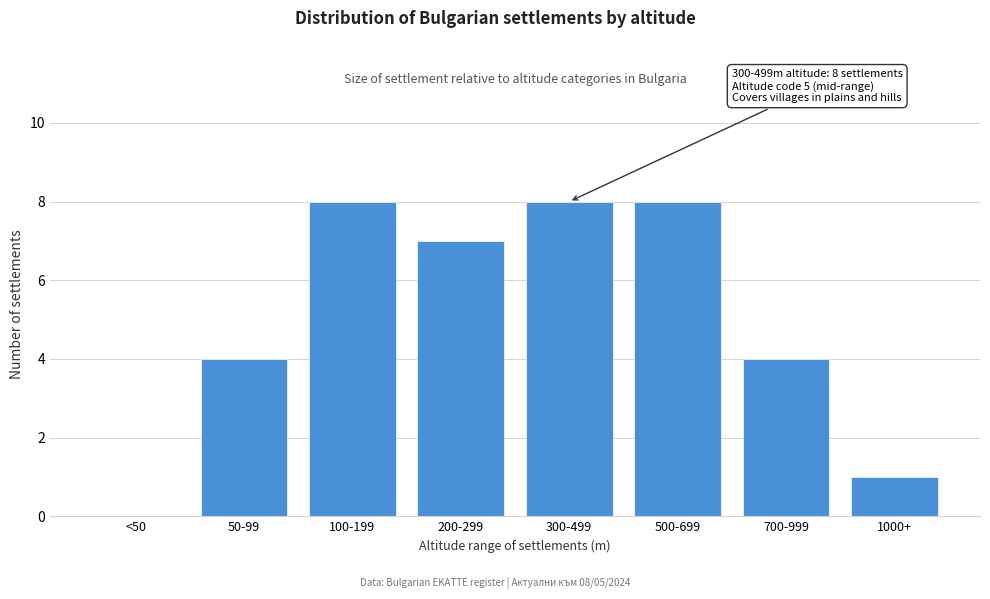

Reading left to right, extract all data points from this chart.

<50=0	50-99=4	100-199=8	200-299=7	300-499=8	500-699=8	700-999=4	1000+=1